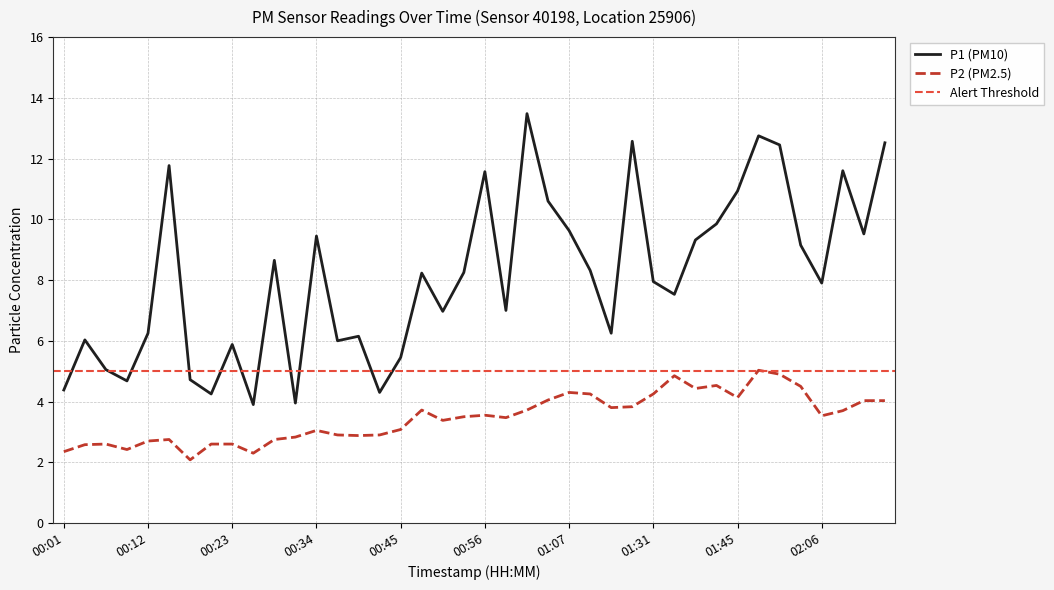

How many lines are shown in the chart?

2